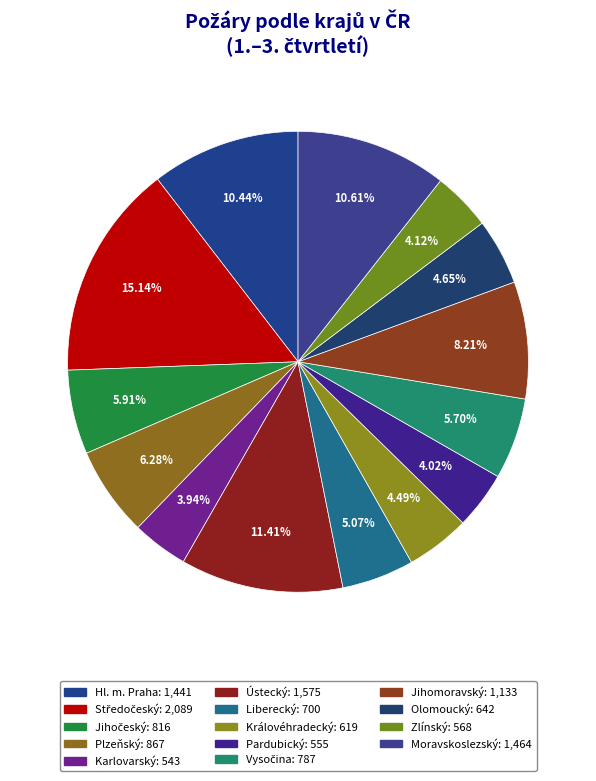

True or false: Jihomoravský accounts for 8% of the total.

True